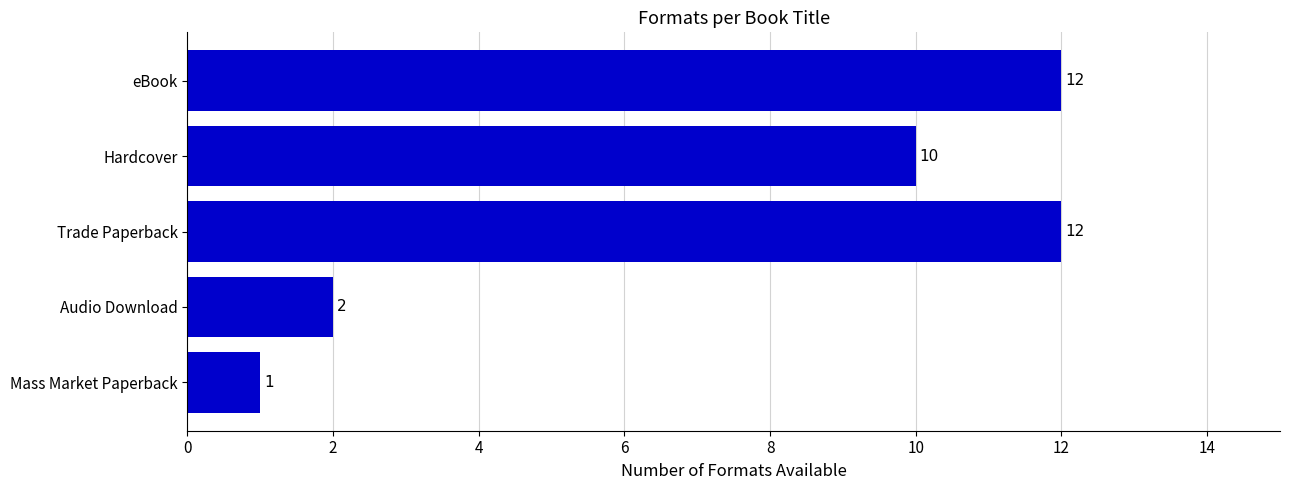

What is the average value?

7